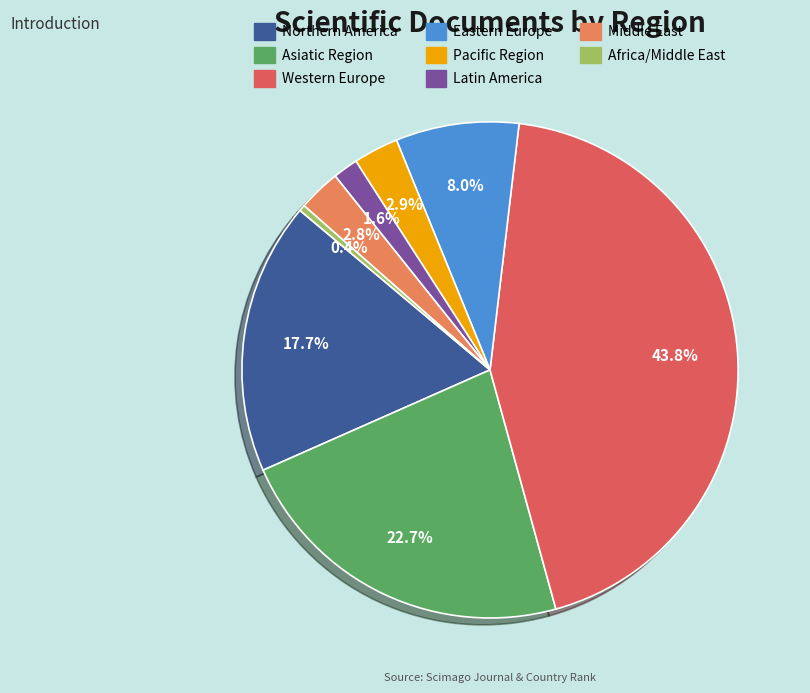

How many slices are in this pie chart?

8